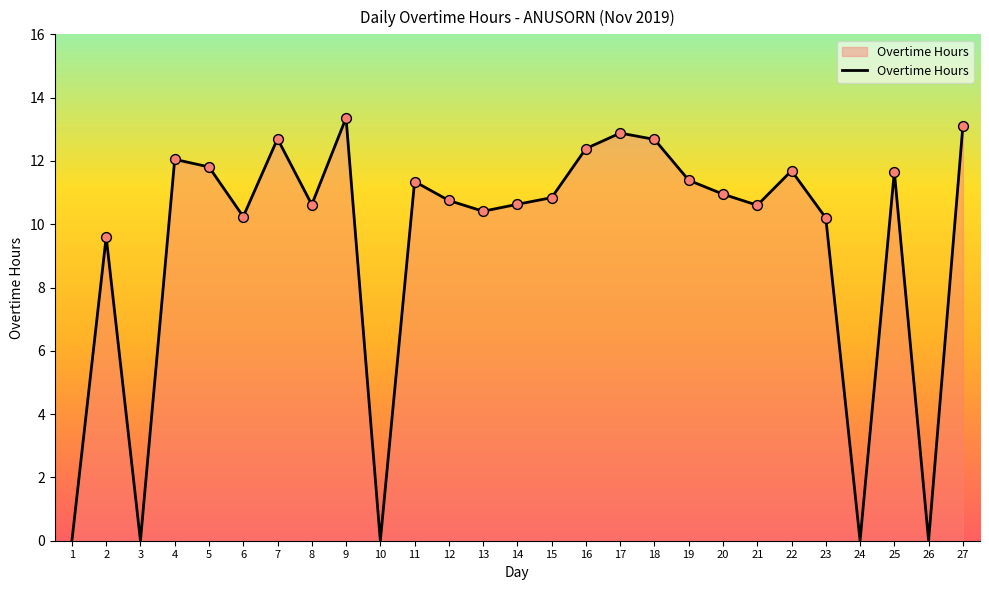

What is the change in value from 2 to 24?

-9.6